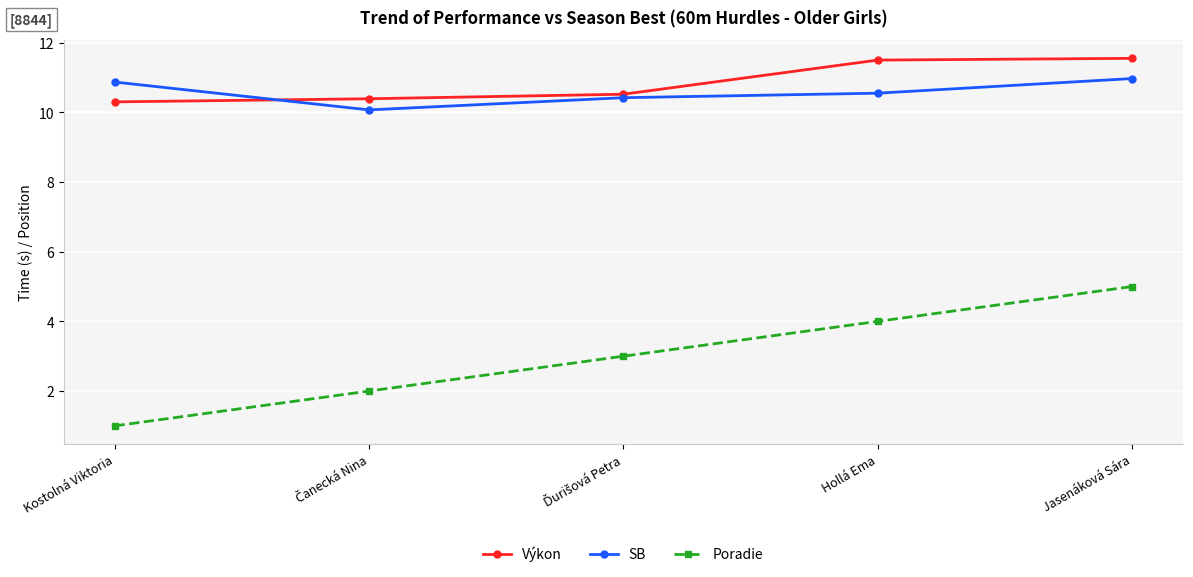

List the series in order of their peak value, highest first.

Výkon, SB, Poradie